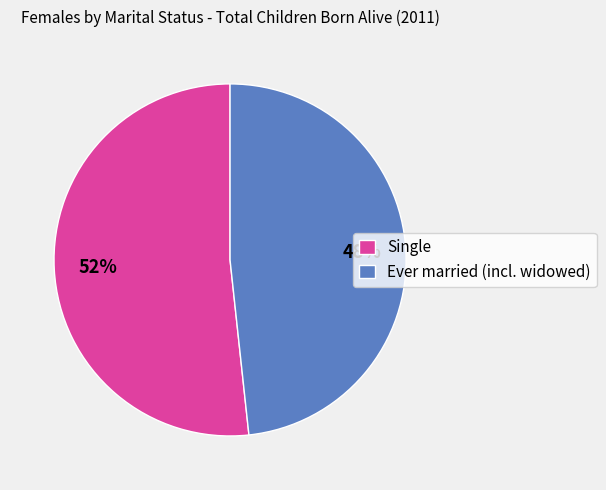

Rank the categories by value from highest to lowest.

Single, Ever married (incl. widowed)